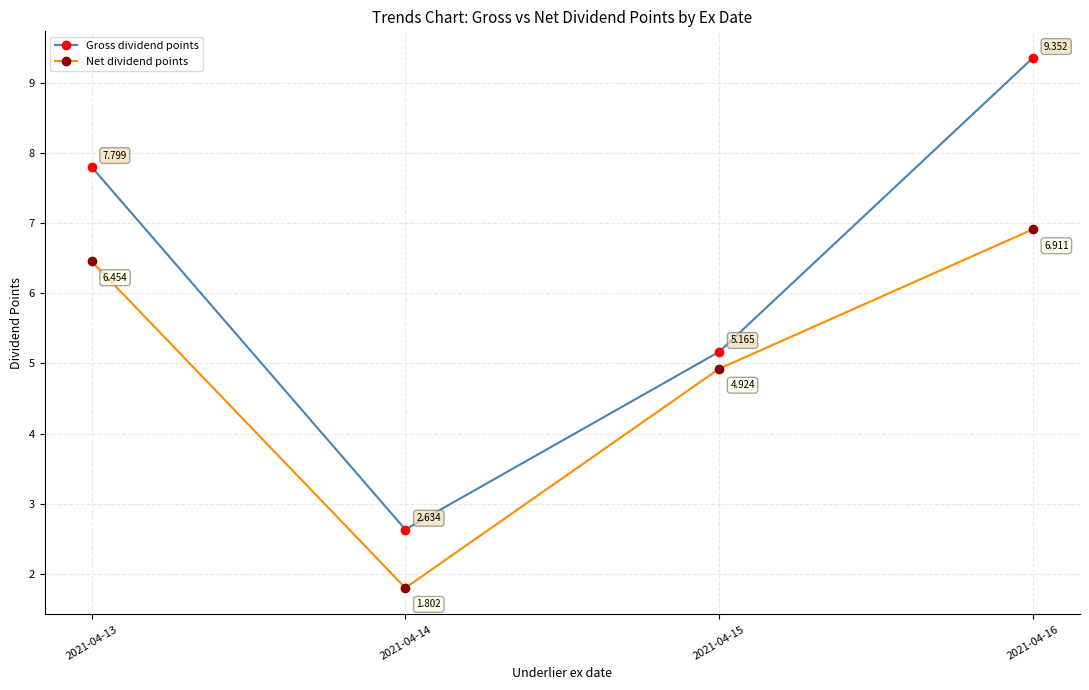

How many values in the Net dividend points series exceed 6?

2